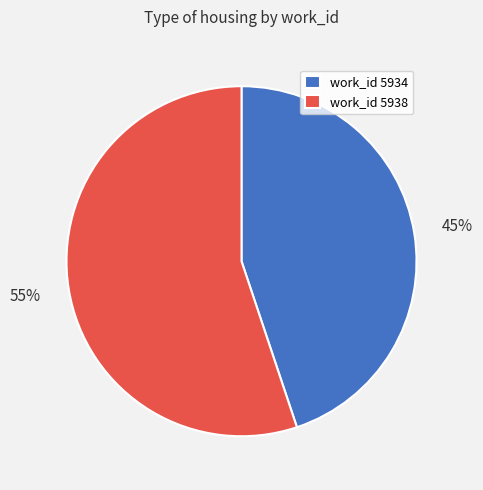

Rank the categories by value from lowest to highest.

work_id 5934, work_id 5938